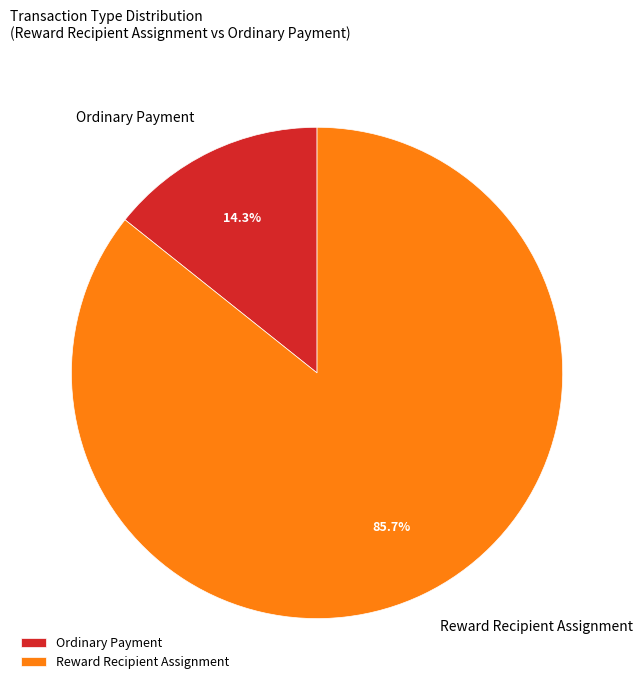

How many slices are in this pie chart?

2